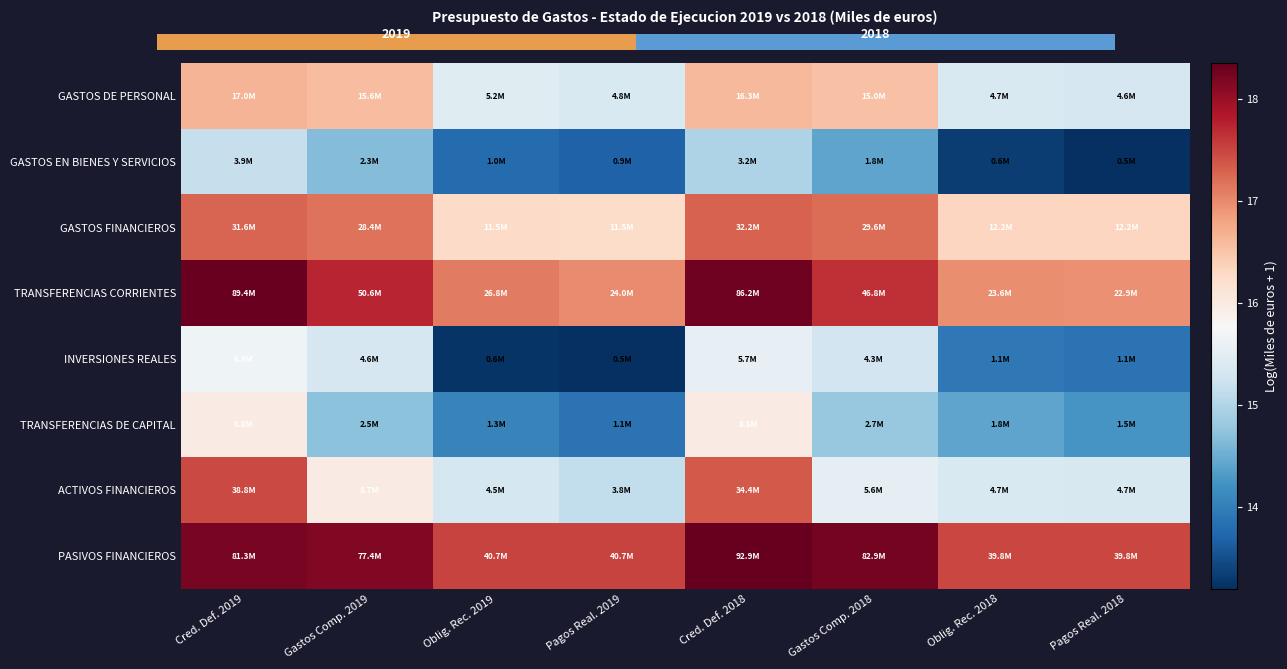

Which has a higher value, Pagos Real. 2019 or Gastos Comp. 2018?

Gastos Comp. 2018